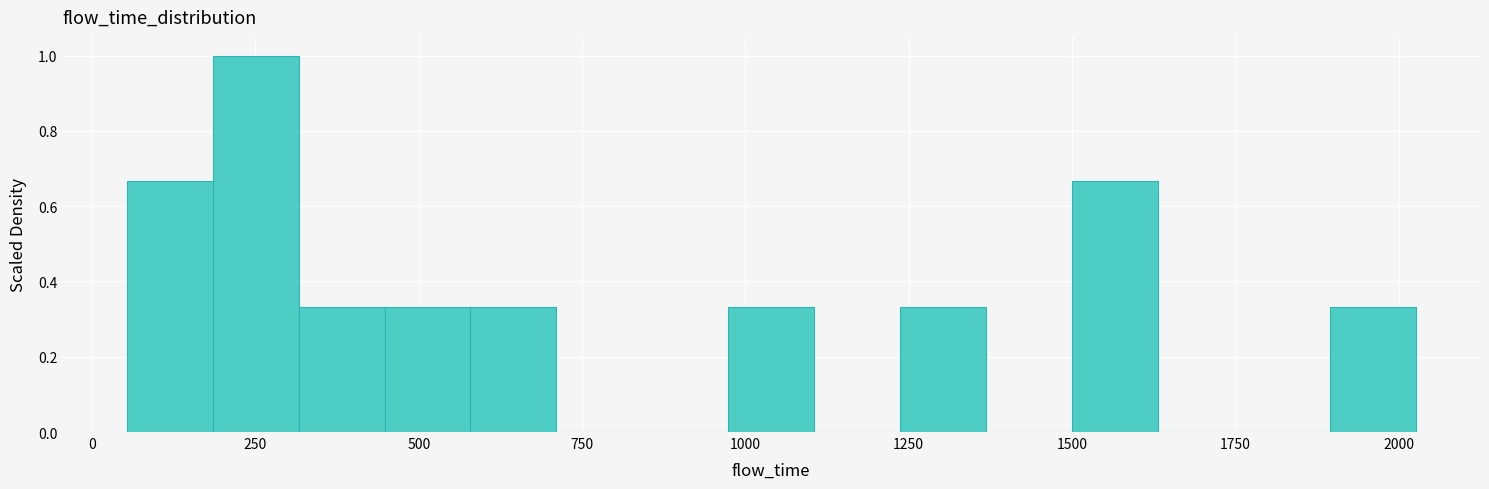

Around what value on the x-axis is the tallest bar? Give the approximate position of its centre, as read against the axis.

250